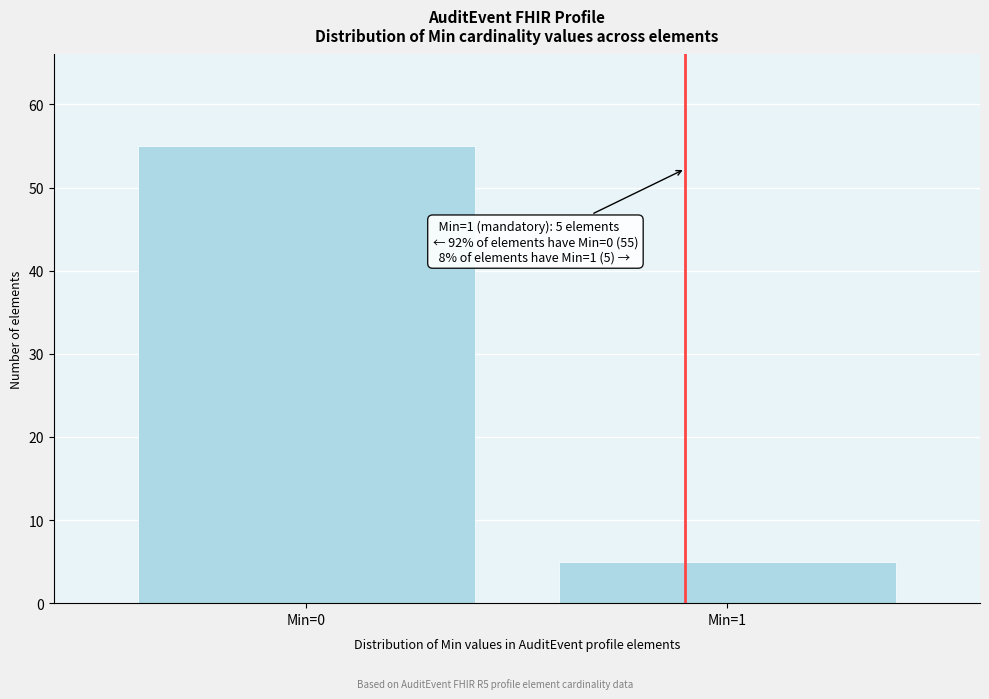

Reading right to left, transcribe all the data shown in this chart.

Min=1=5	Min=0=55